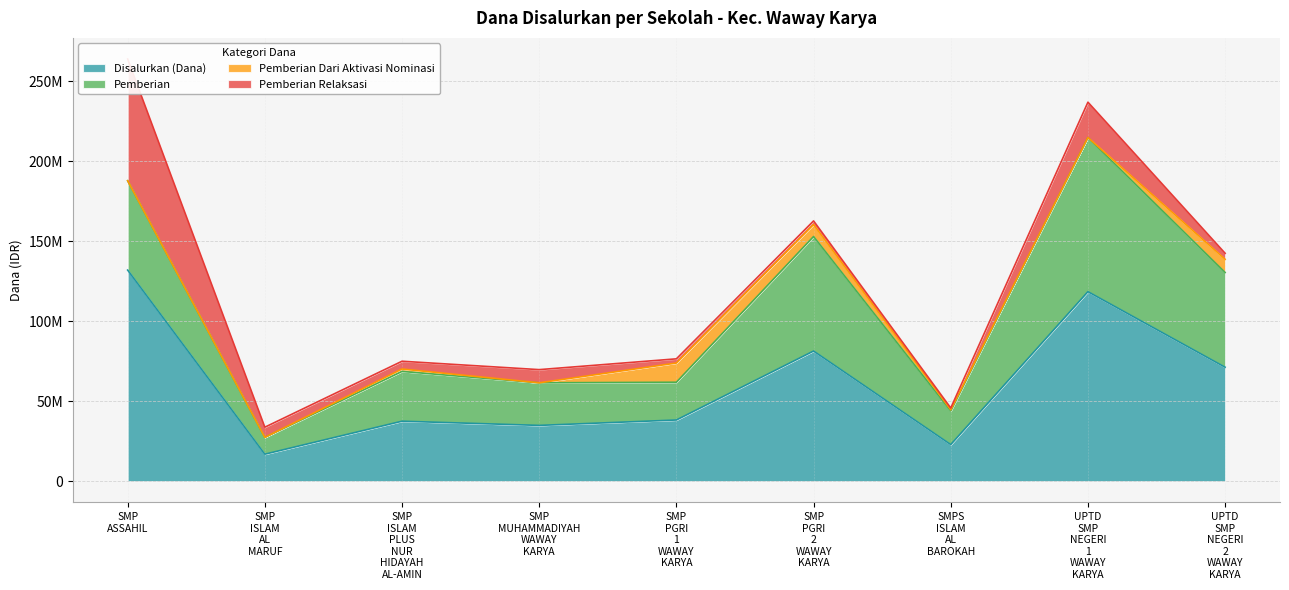

How many interior local peaks does the Pemberian Dari Aktivasi Nominasi series have?

2